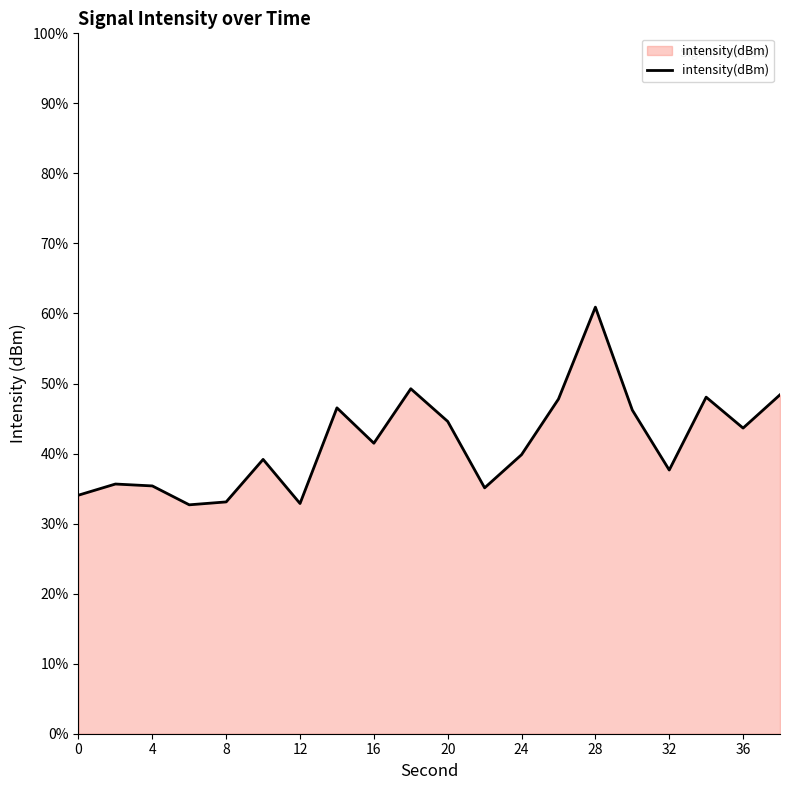

What is the difference between the maximum and minimum values?

28.2